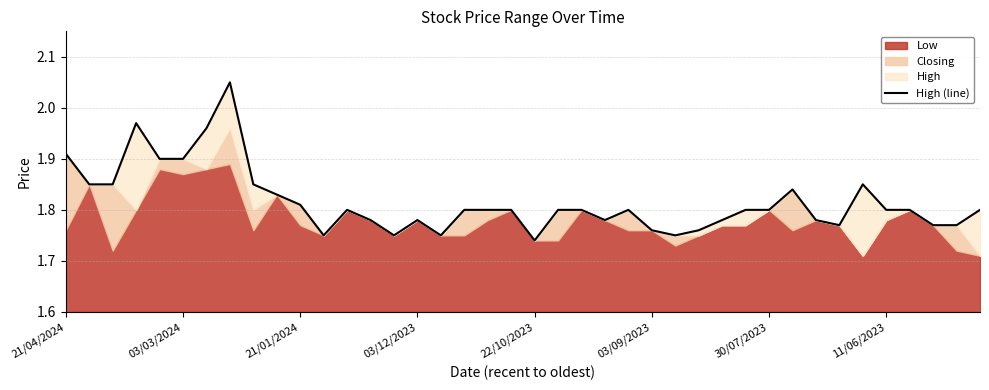

The value at 16 is 1.8. True or false?

True